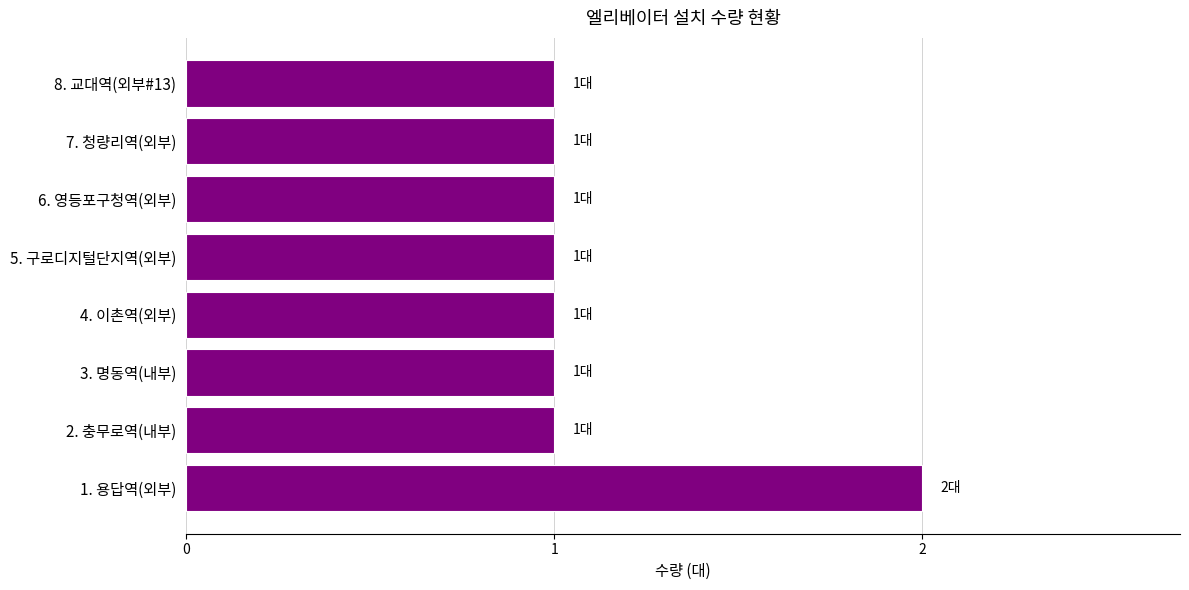

How many data points does each series have?

8